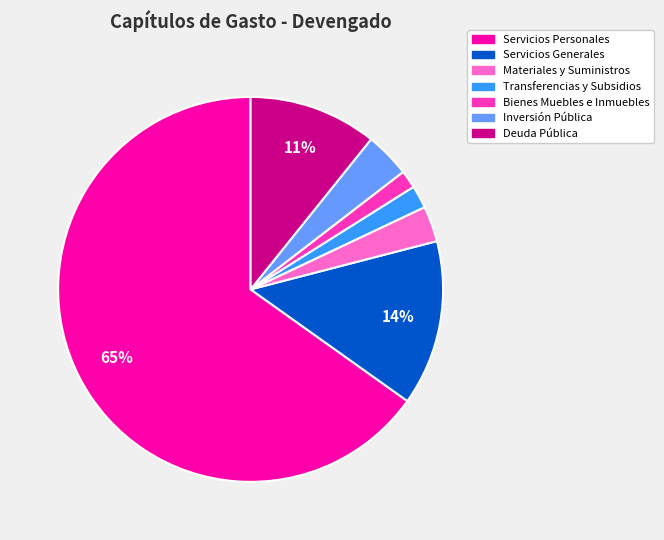

Is there a majority slice in this chart?

Yes